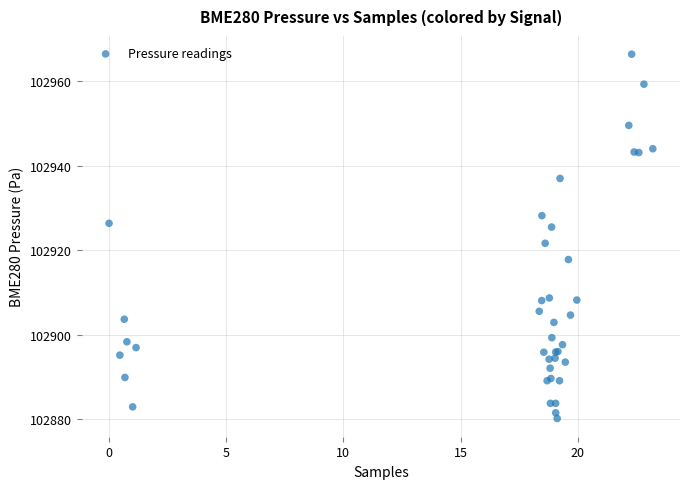

What Y value in the scatter plot is closest to 102923?

102921.7